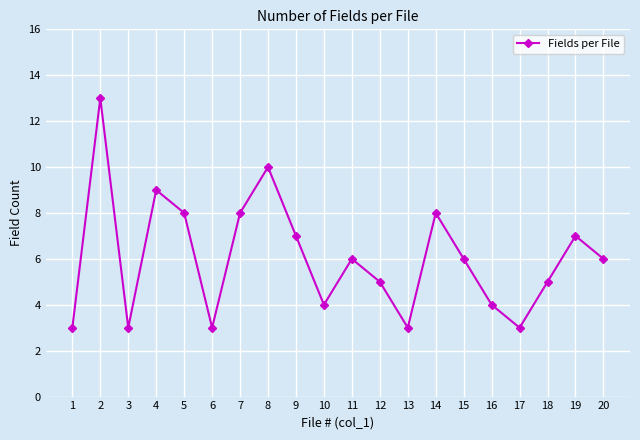

What is the sum of the values at 9 and 11?

13